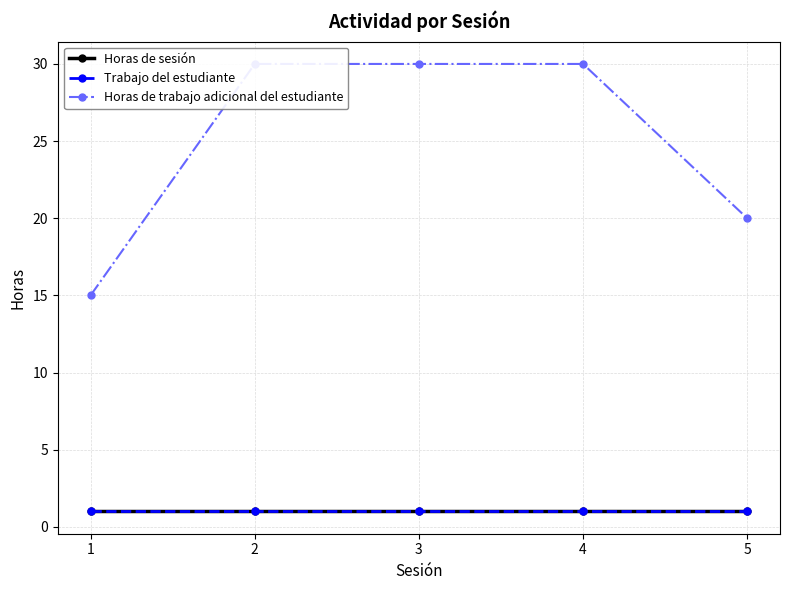

Is the value of Horas de trabajo adicional del estudiante at 2 greater than the value of Horas de sesión at 3?

Yes